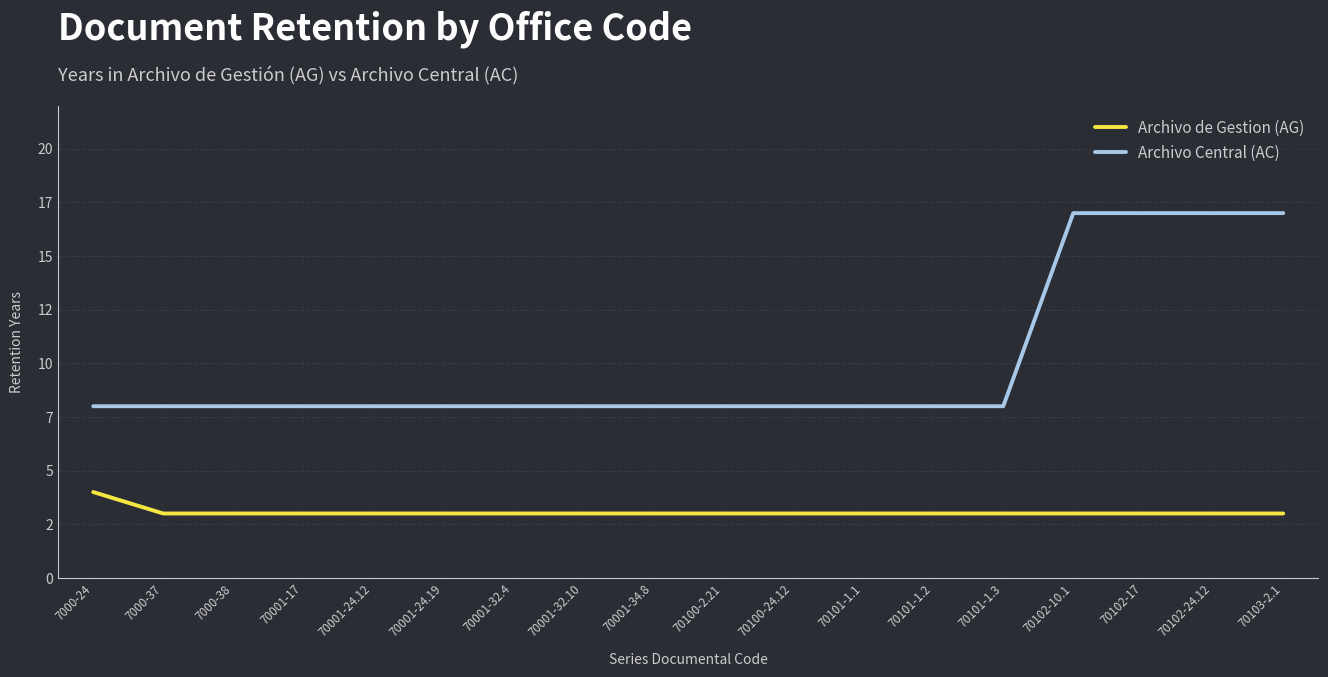

What are all the series names shown in the legend?

Archivo de Gestion (AG), Archivo Central (AC)